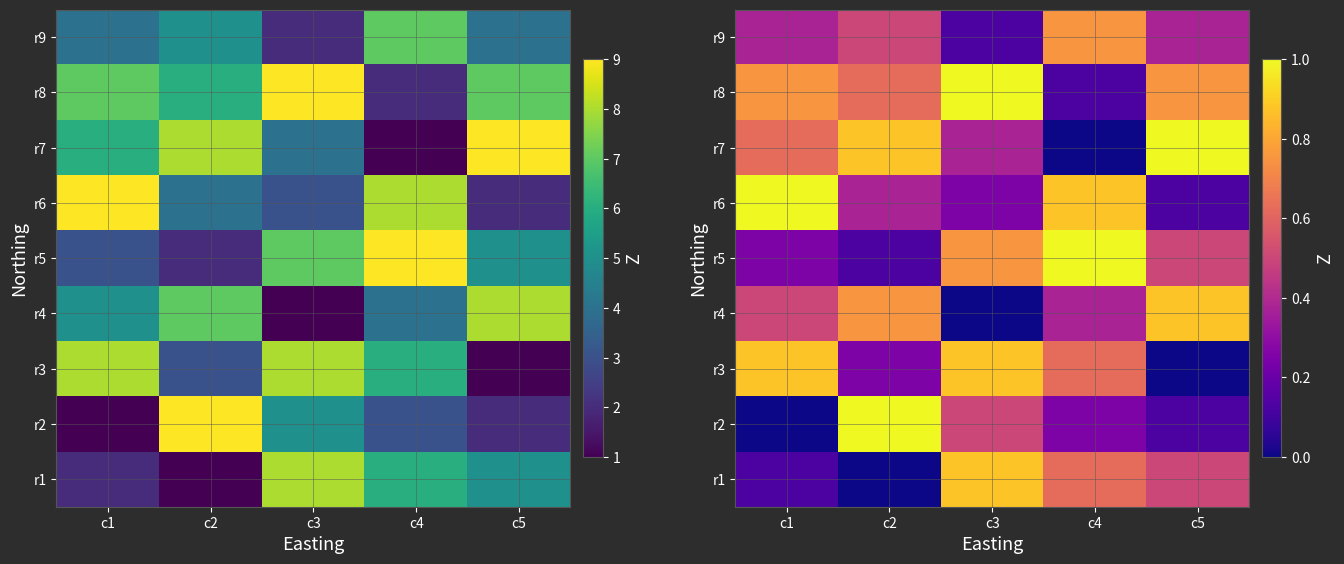

At how many categories does at least one series exceed 0?

5